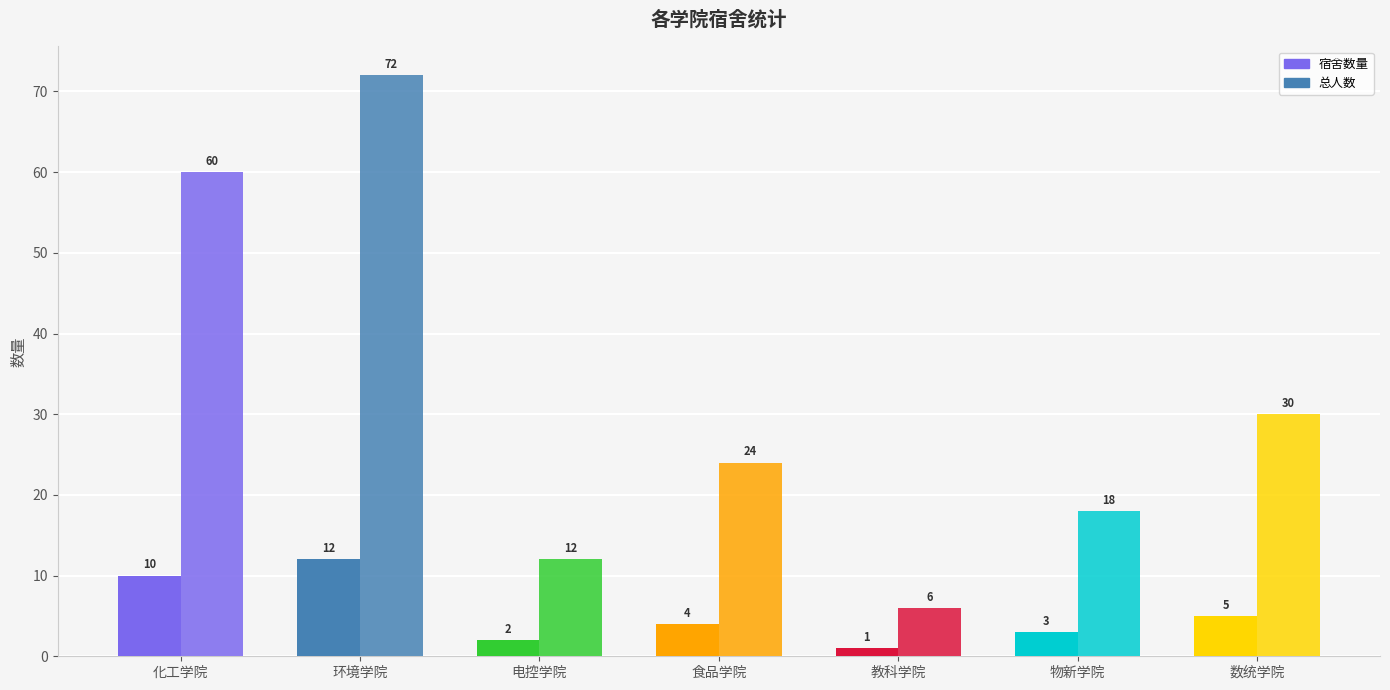

Count the number of categories in the chart.

7